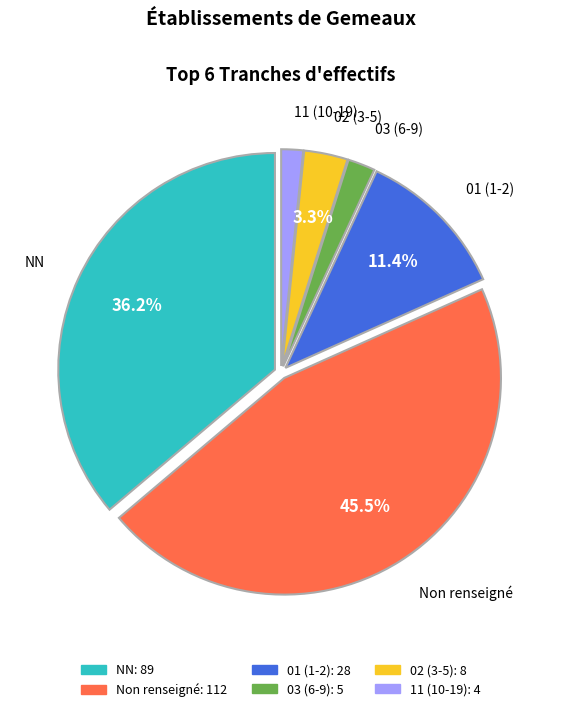

What is the ratio of the value at 01 (1-2) to the value at 02 (3-5)?

3.5